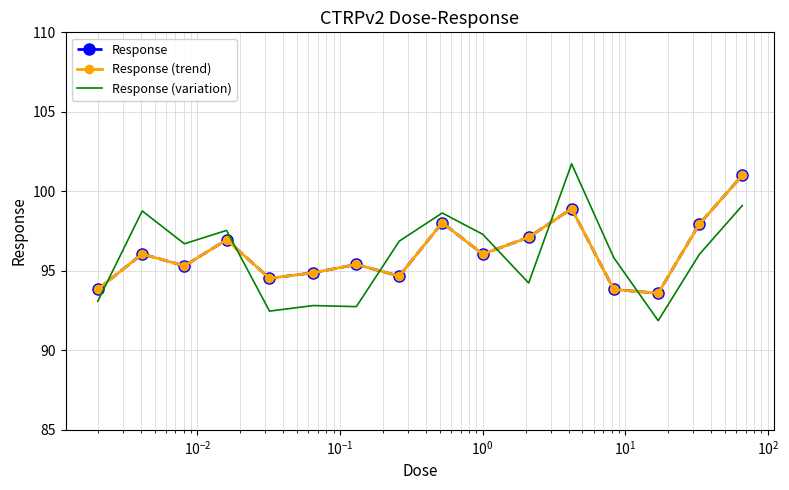

In Response (trend), how many points are higher than both neighbors (excluding endpoints)?

5